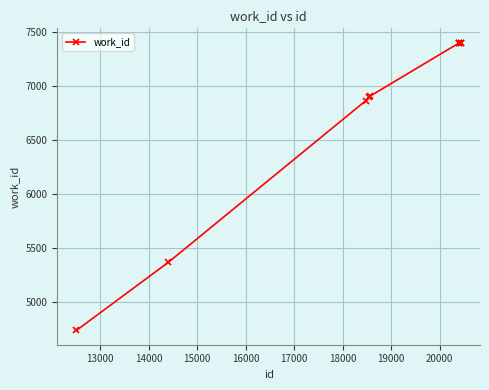

What is the maximum value shown in the chart?

7402